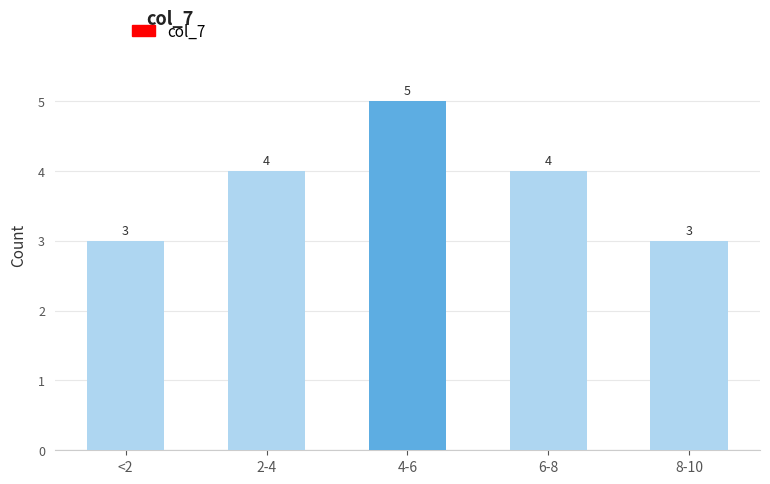

Reading right to left, transcribe all the data shown in this chart.

8-10=3	6-8=4	4-6=5	2-4=4	<2=3